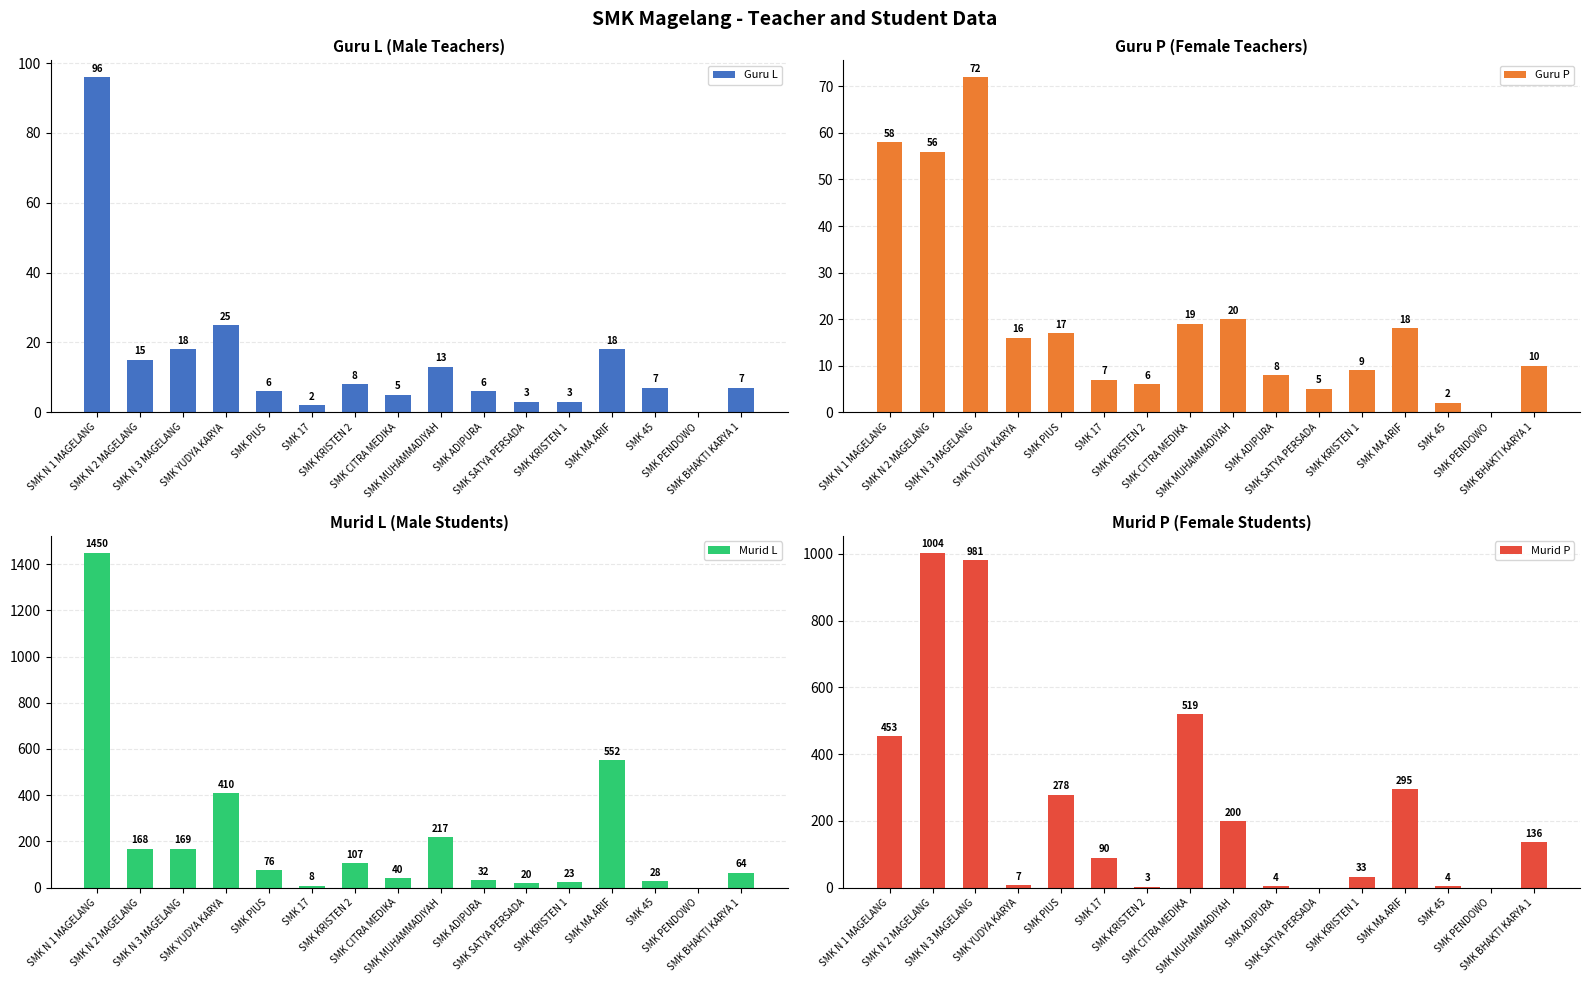

How many values in the Murid L series are below 76?

8